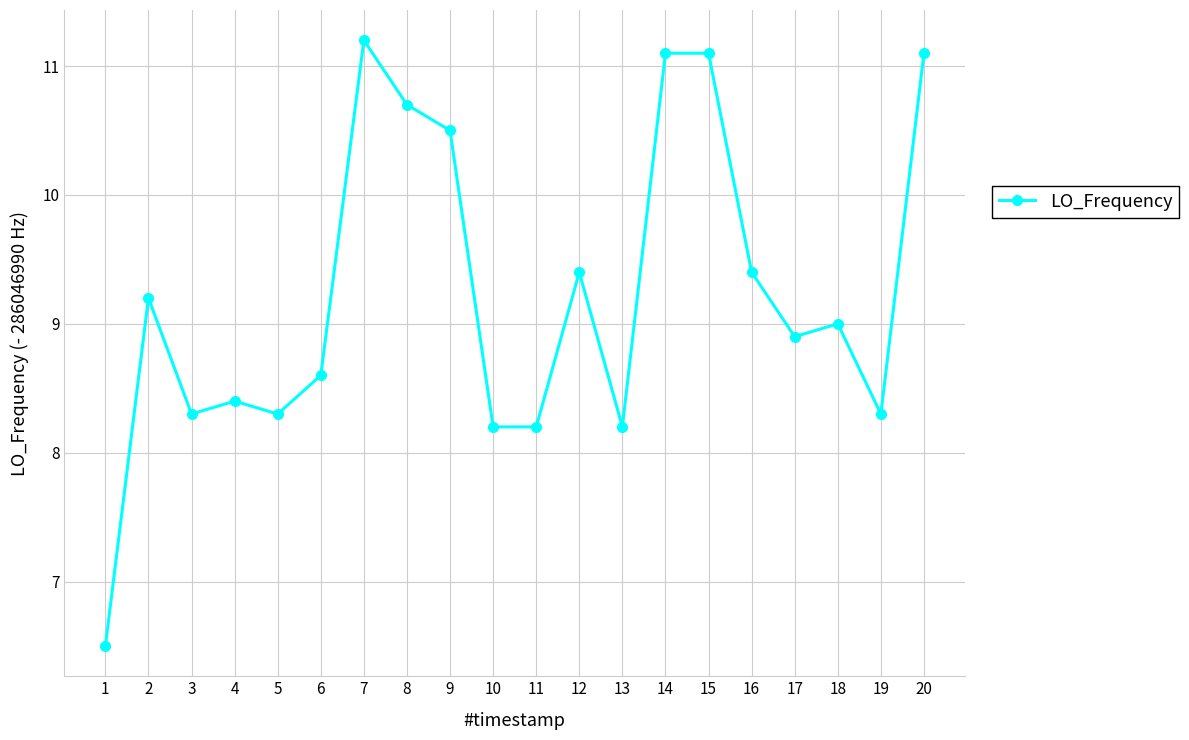

Approximately how many times larger is the value at 2 compared to 4?

1.1